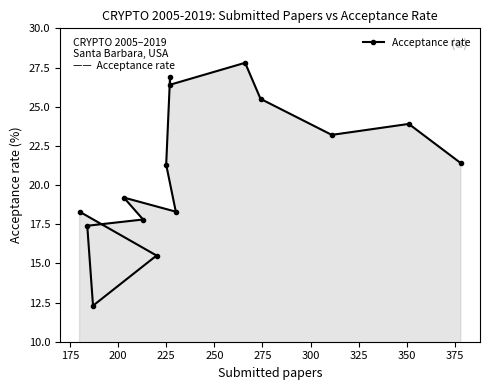

What is the greatest value displayed?

27.8